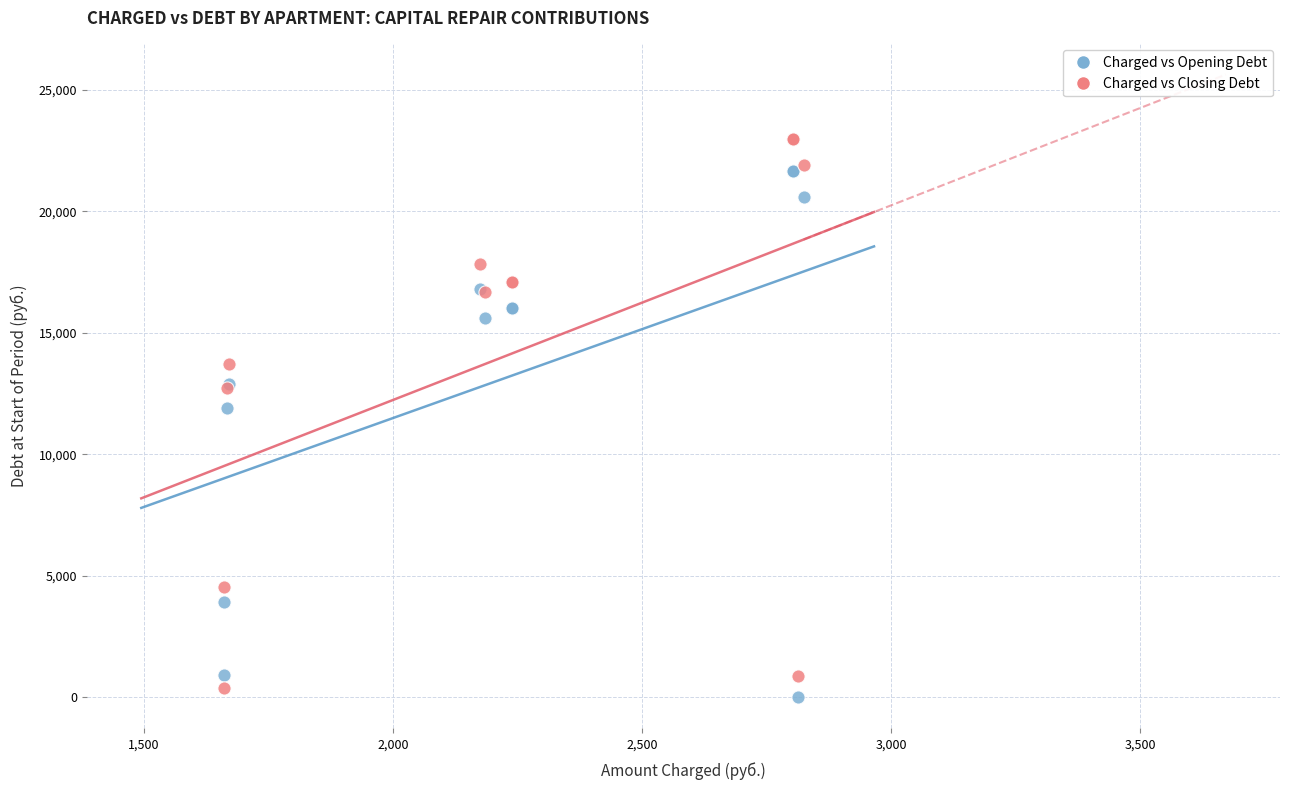

Which series has the widest spread of Y values?

Charged vs Closing Debt